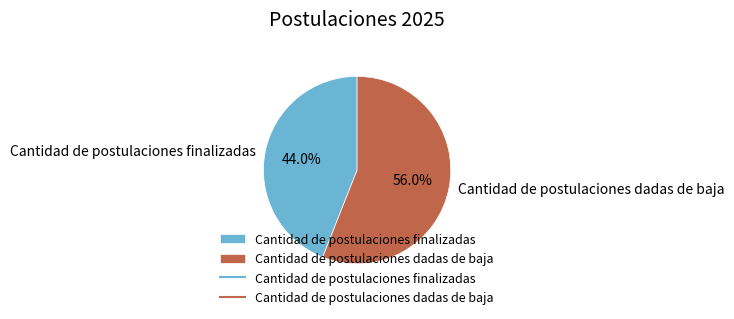

Combined, what portion of the pie is Cantidad de postulaciones dadas de baja and Cantidad de postulaciones finalizadas?

100.0%